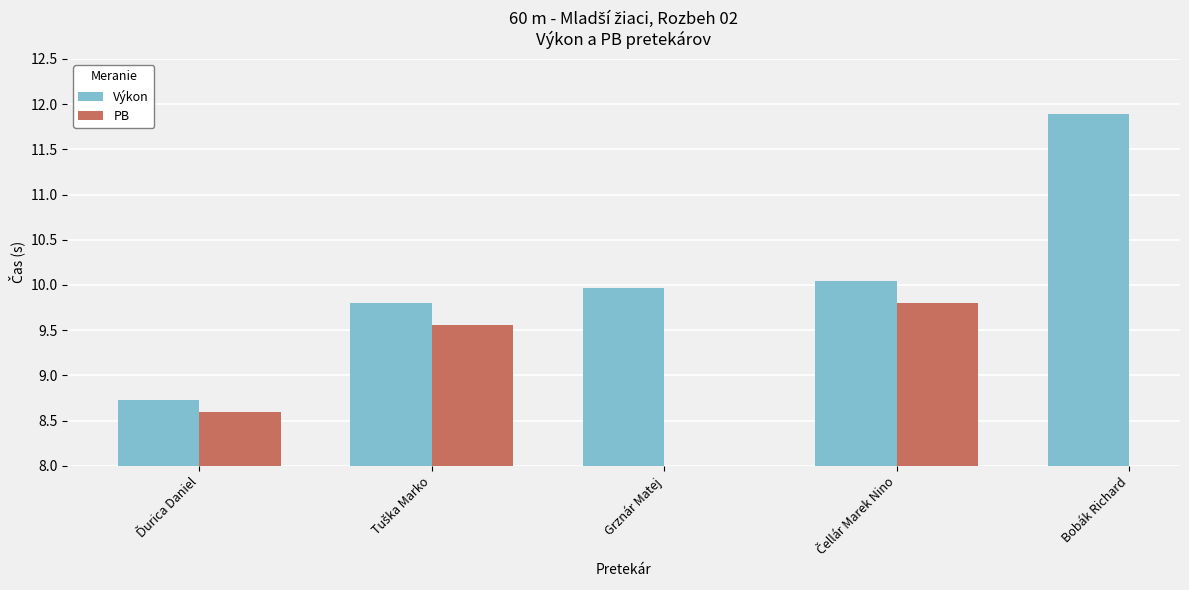

True or false: Výkon has a value of 11.9 at Bobák Richard.

True